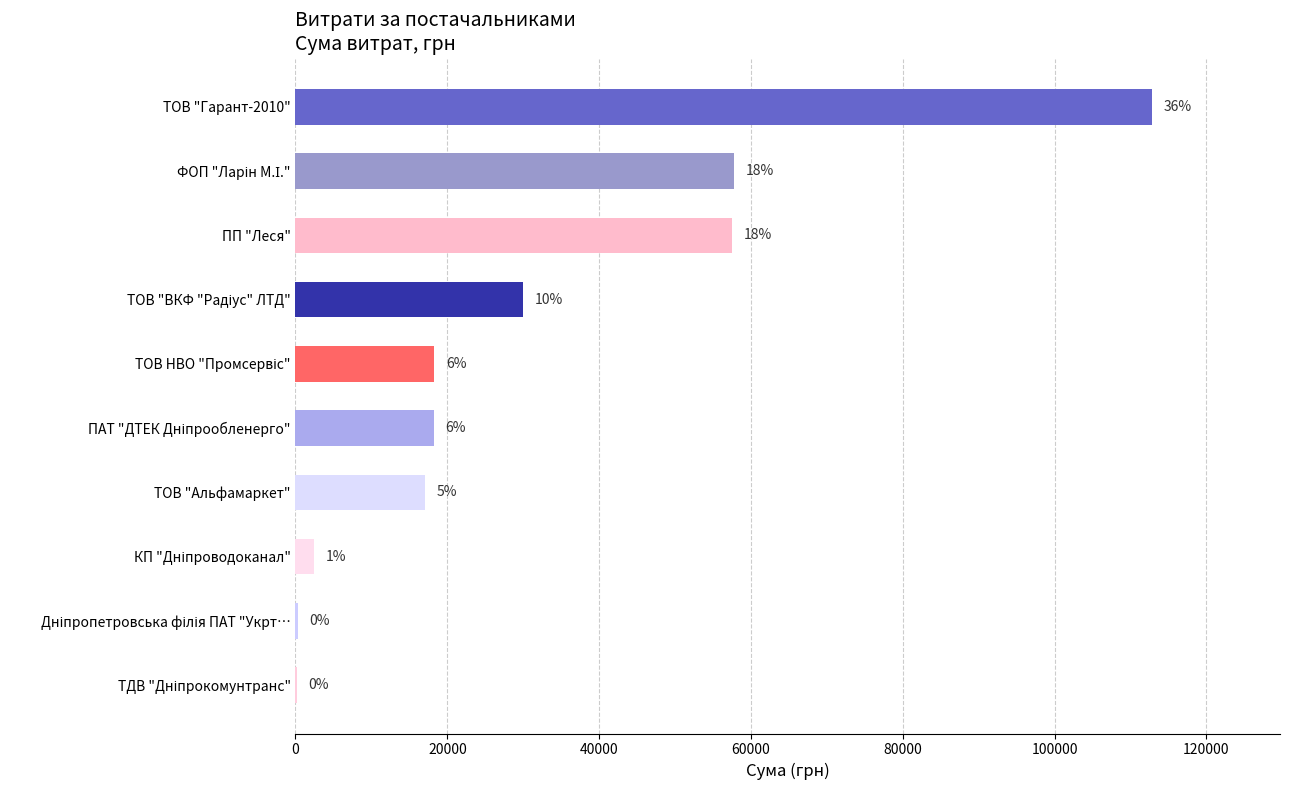

Count the number of categories in the chart.

10